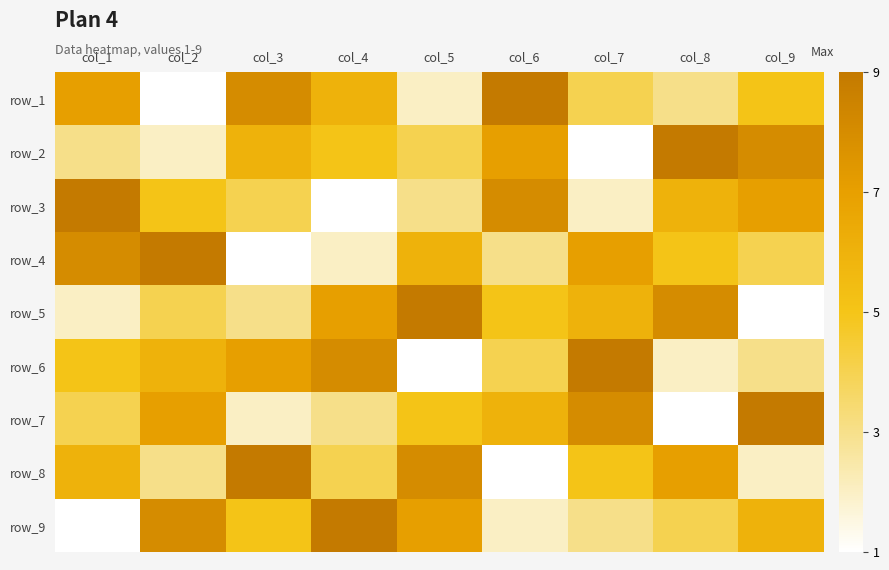

Count the row_3 values in the range 3 to 7.

5